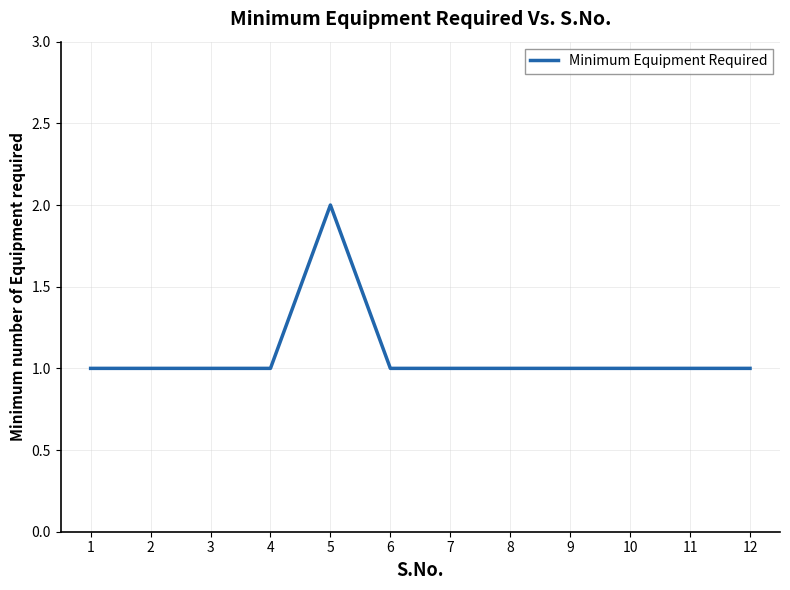

Which label corresponds to the largest value in the chart?

5